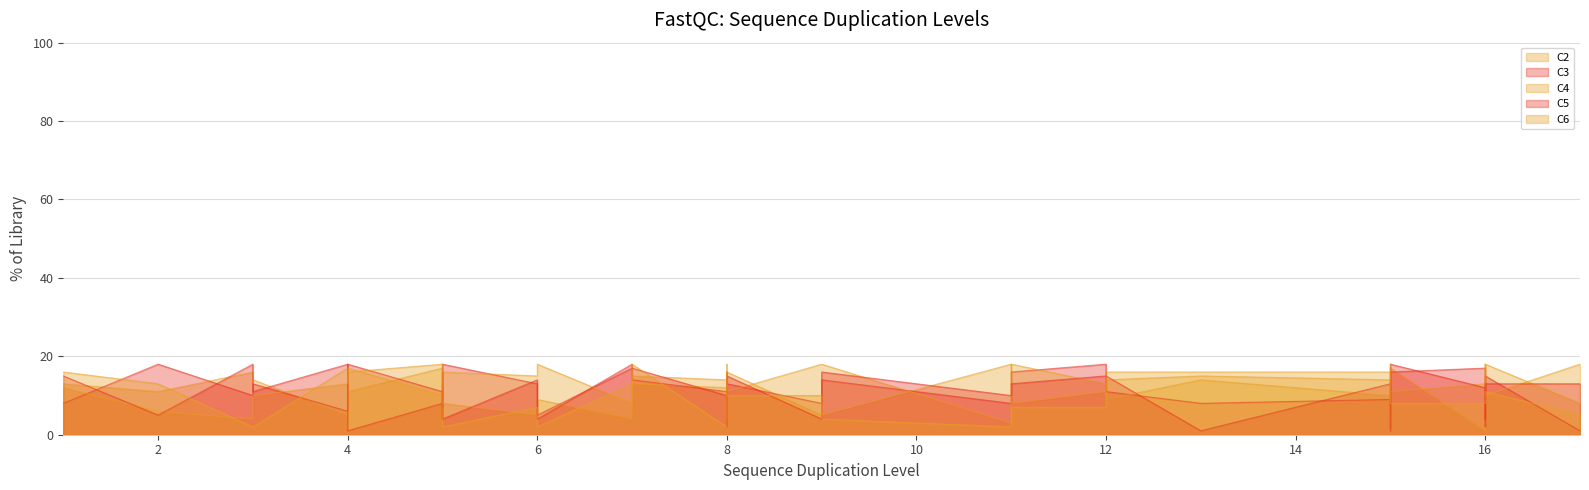

Which category has the highest value across all series?

11